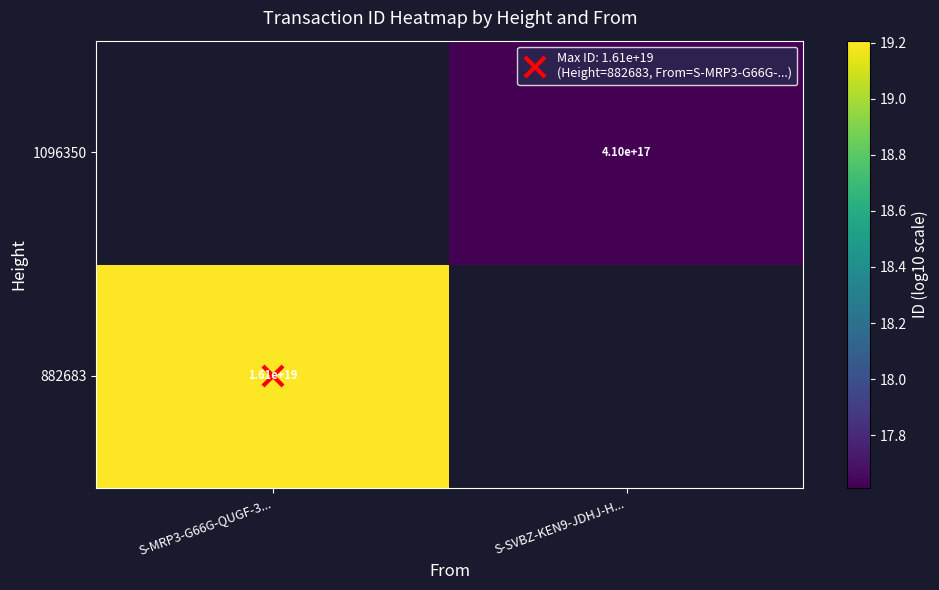

List the series in order of their peak value, highest first.

882683, 1096350